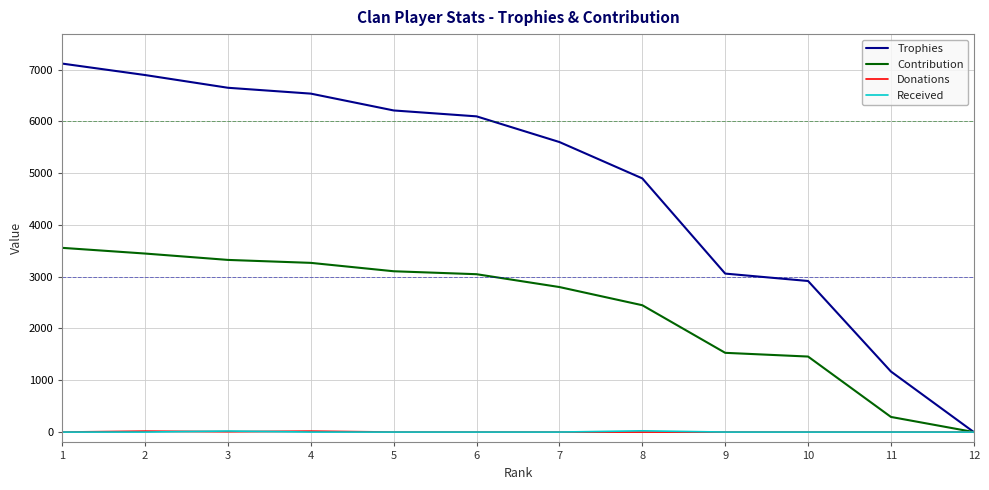

At which category is the sum across all series the highest?

1